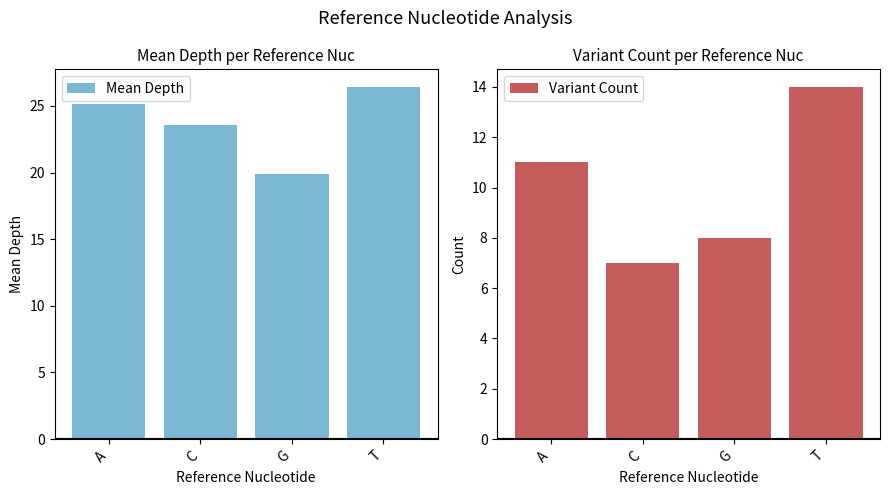

Which label corresponds to the largest value in the chart?

T